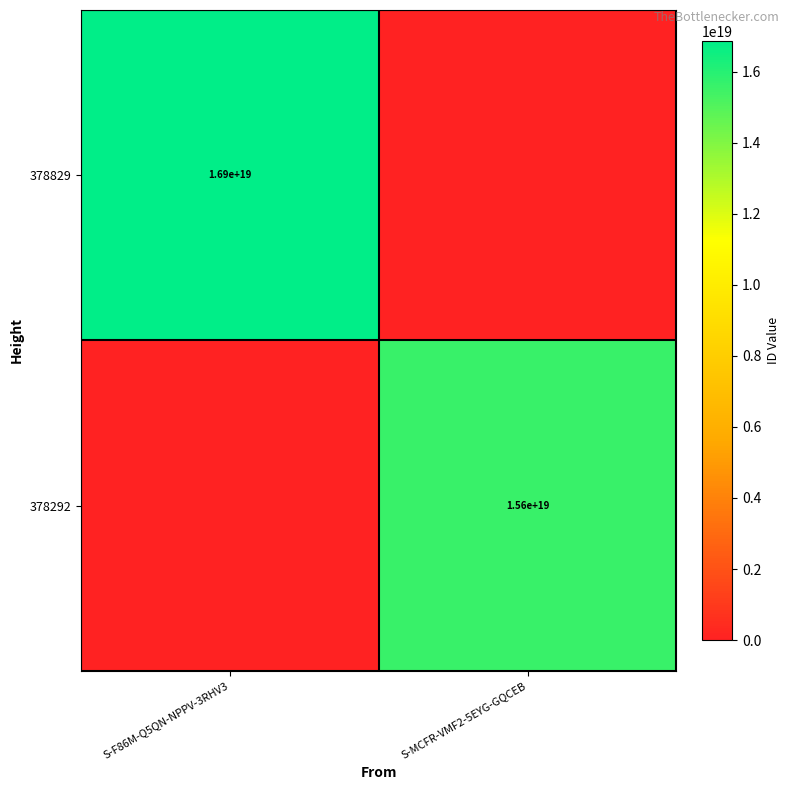

Is it true that 378292 equals 7093732654603451392 at S-MCFR-VMF2-5EYG-GQCEB?

False